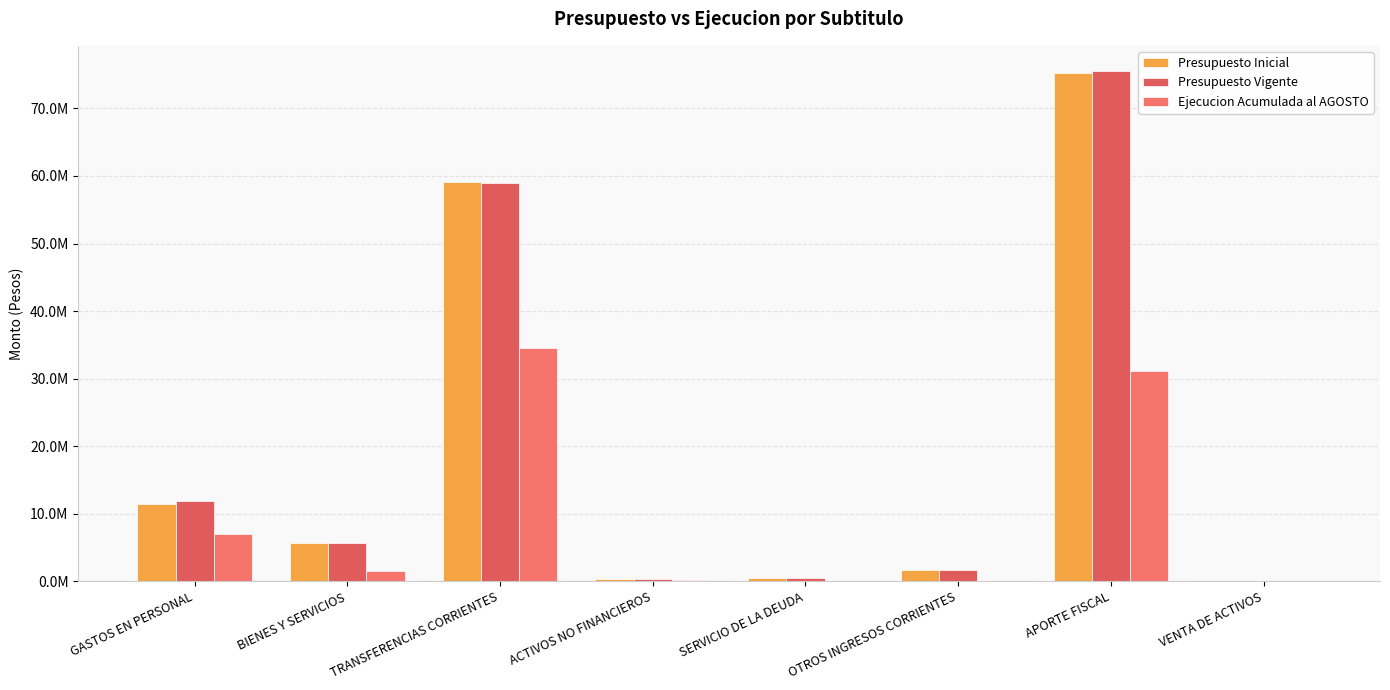

What is the average value of the Presupuesto Vigente series?

19326296